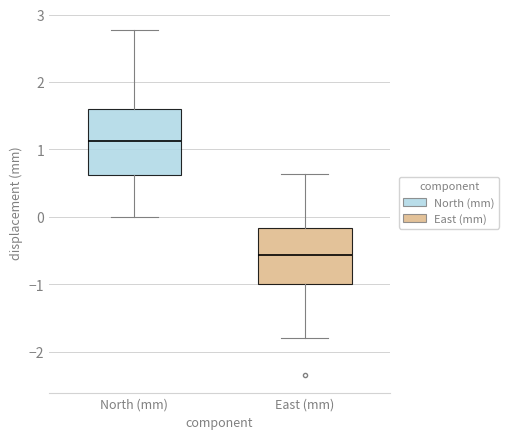

Reading left to right, transcribe this box plot: for each box, give where its median line is, the range the box spans, and where its two whiskers end, as read against the y-axis. The values are not printed on the chart, so give them approximately, as read against the axis.

North (mm): median 1.1, box 0.6 to 1.6, whiskers 0.0 to 2.8
East (mm): median -0.6, box -1.0 to -0.2, whiskers -1.8 to 0.6